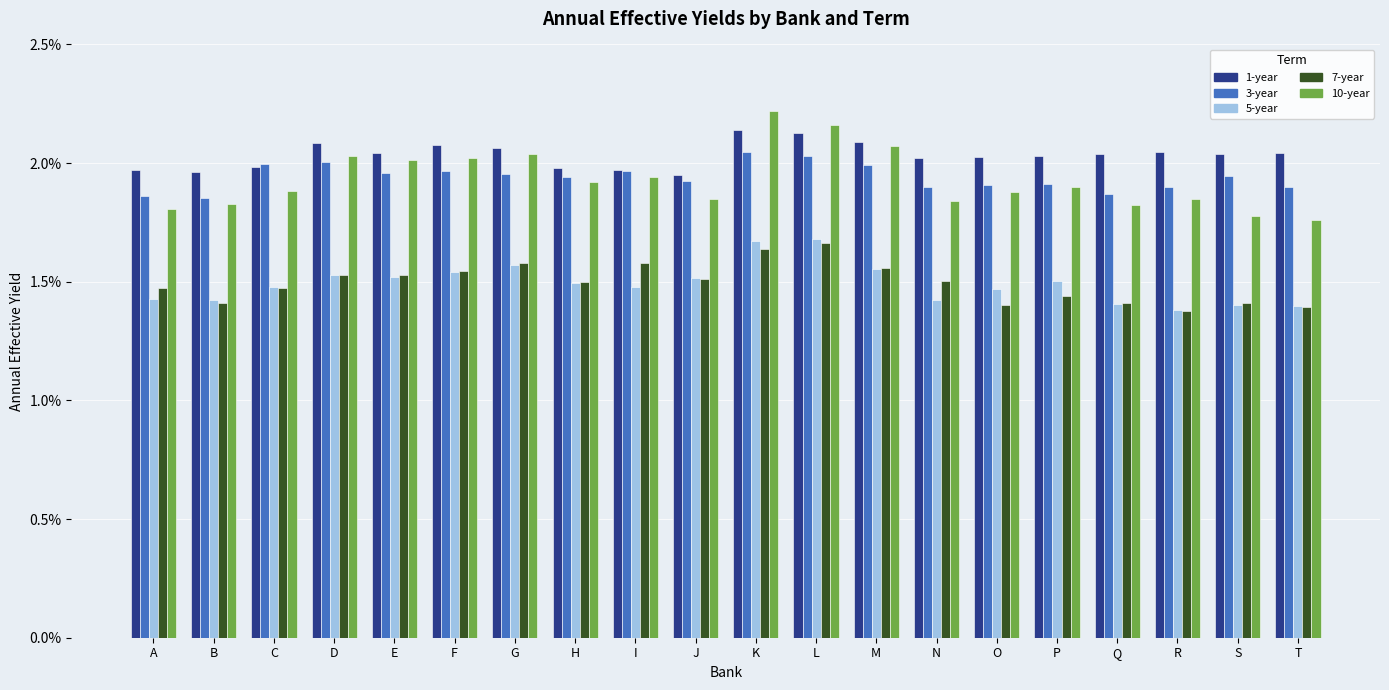

Which series has the largest range (max minus min)?

10-year